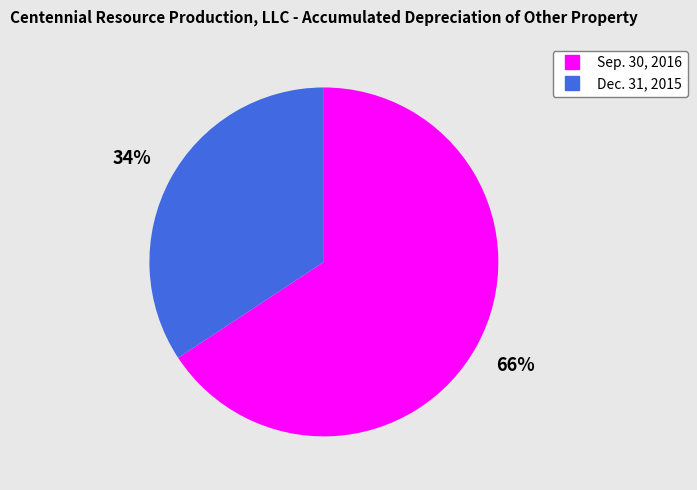

To the nearest percent, what is the average slice percentage?

50%